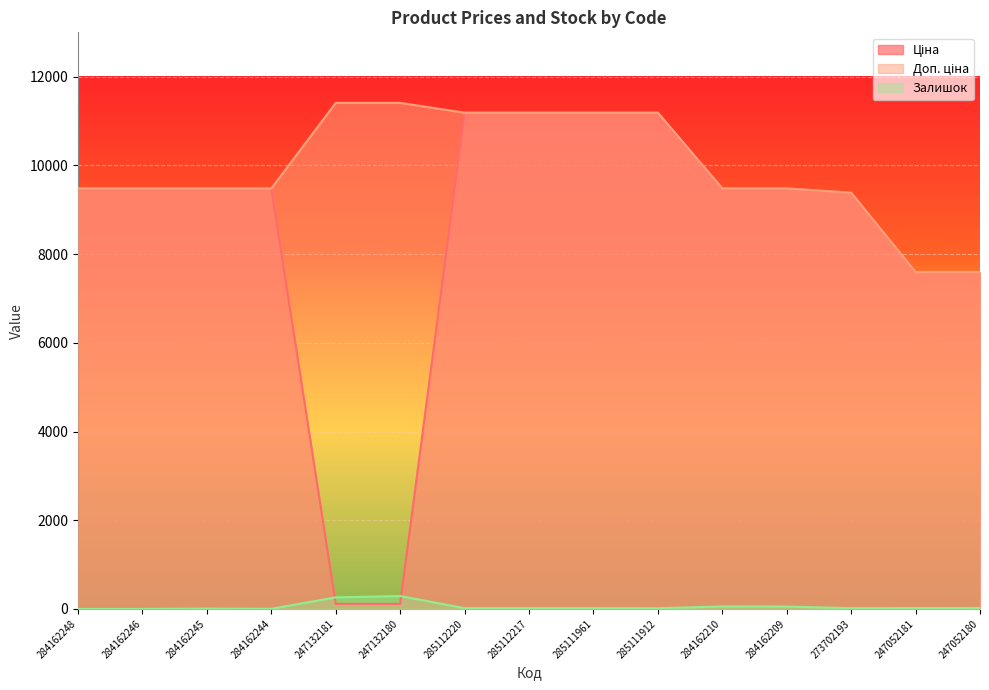

True or false: Доп. ціна has more than 2 points higher than both neighbors.

False